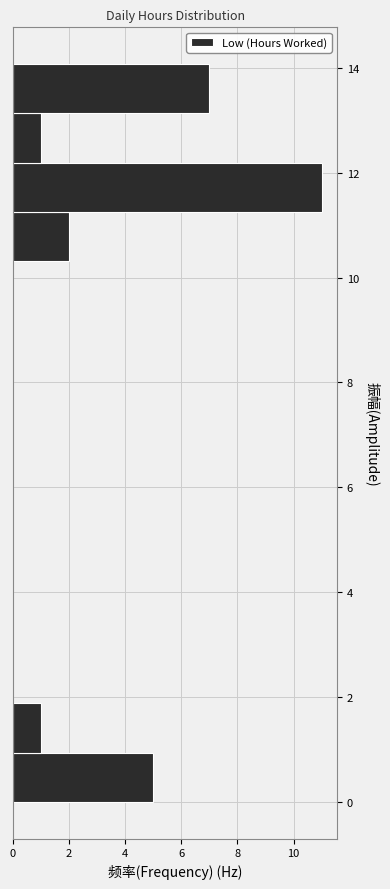

Reading bottom to top, list every bar in this chart as the range it spans on the y-axis followed by its length. Neither the bar edges nor the lengths are printed on the chart, so give them approximately, as read against the axes.

0.0 to 1.0: 5
1.0 to 1.8: 1
1.8 to 2.8: 0
2.8 to 3.8: 0
3.8 to 4.6: 0
4.6 to 5.6: 0
5.6 to 6.6: 0
6.6 to 7.6: 0
7.6 to 8.4: 0
8.4 to 9.4: 0
9.4 to 10.4: 0
10.4 to 11.2: 2
11.2 to 12.2: 11
12.2 to 13.2: 1
13.2 to 14.0: 7